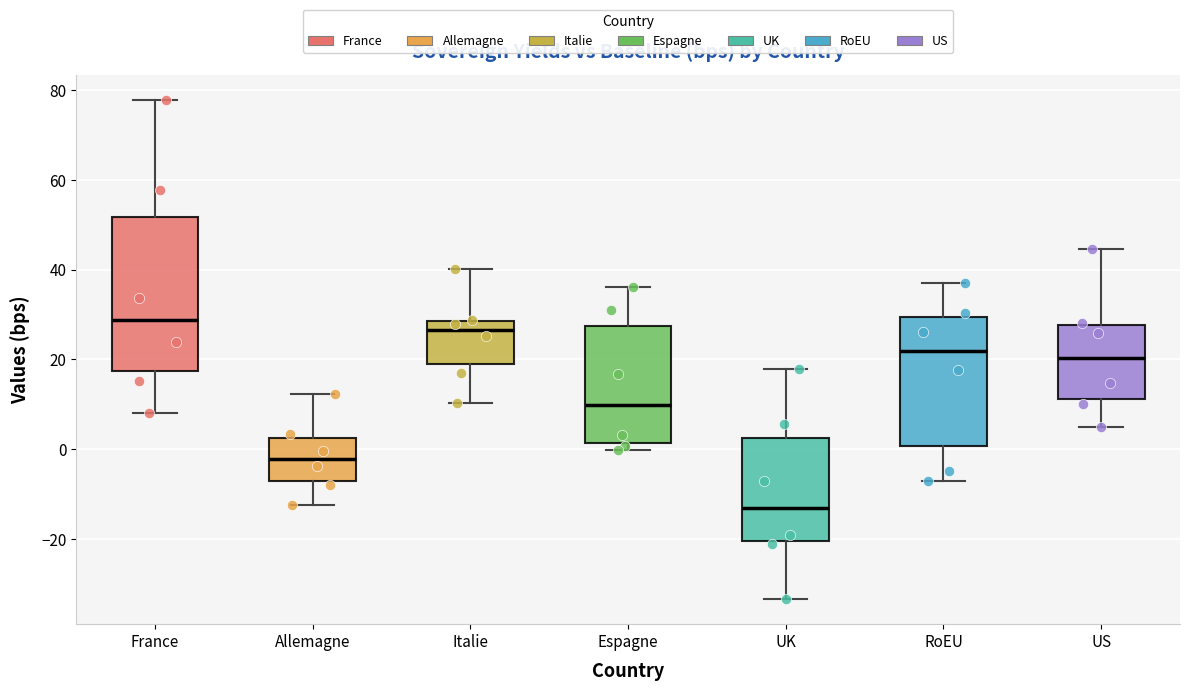

Where does the median line of the box for US sit on the y-axis? The values are not printed on the chart, so give them approximately, as read against the axis.

20